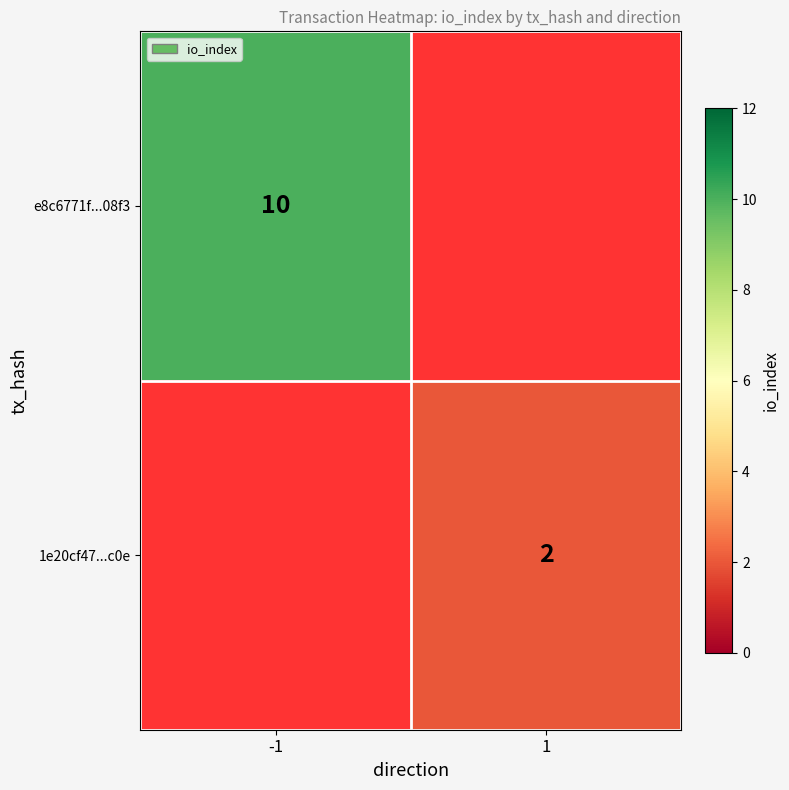

Is the value of e8c6771f...08f3 at -1 greater than the value of 1e20cf47...c0e at 1?

Yes